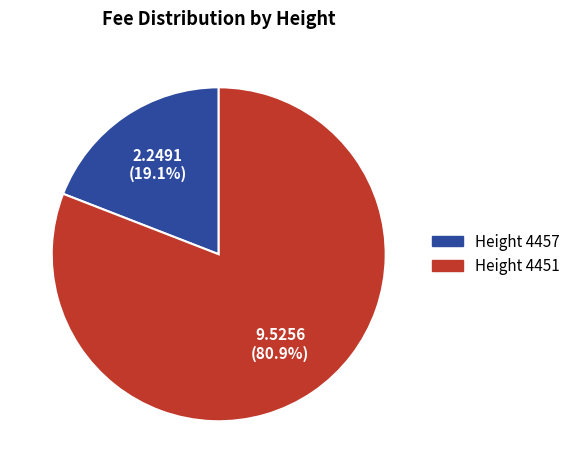

How many segments does this pie chart have?

2